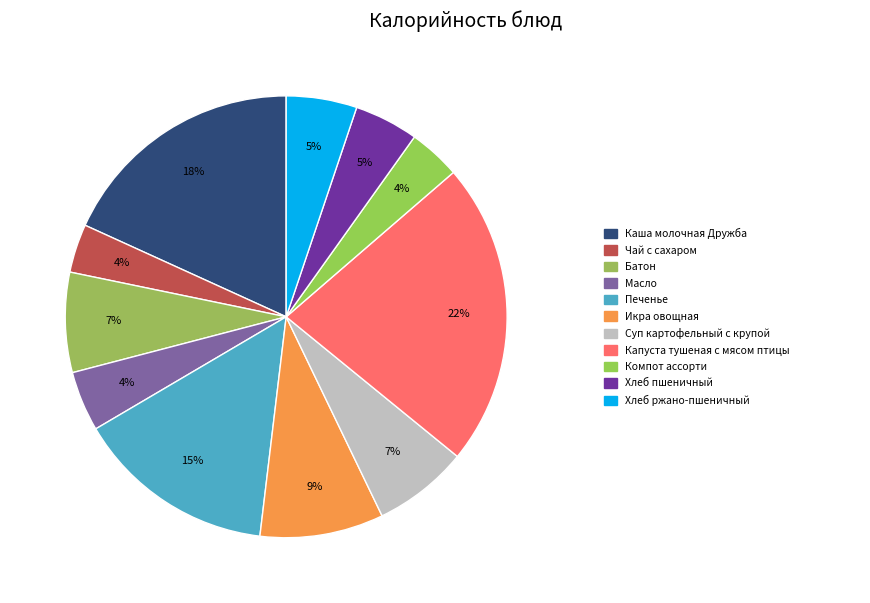

How many slices are in this pie chart?

11